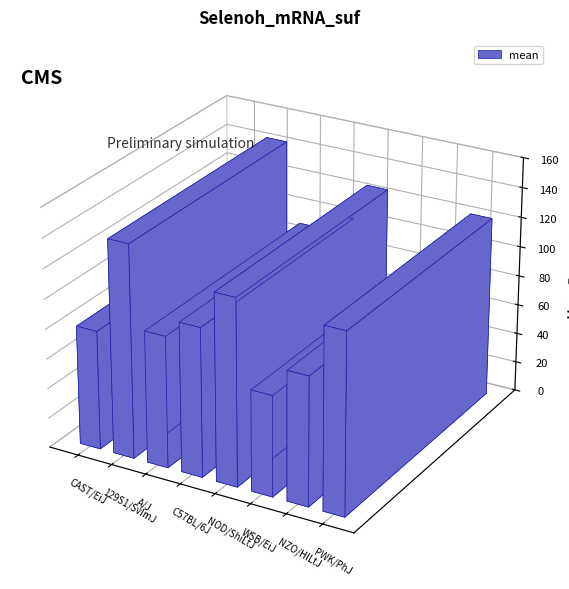

Reading left to right, what are all the values shown in this chart?

79.9	143.0	88.4	100.0	125.2	67.6	86.5	121.3